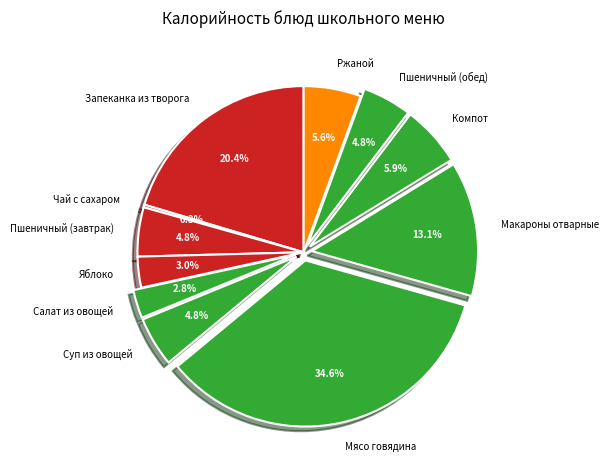

The Ржаной slice represents 14% of the pie. True or false?

False